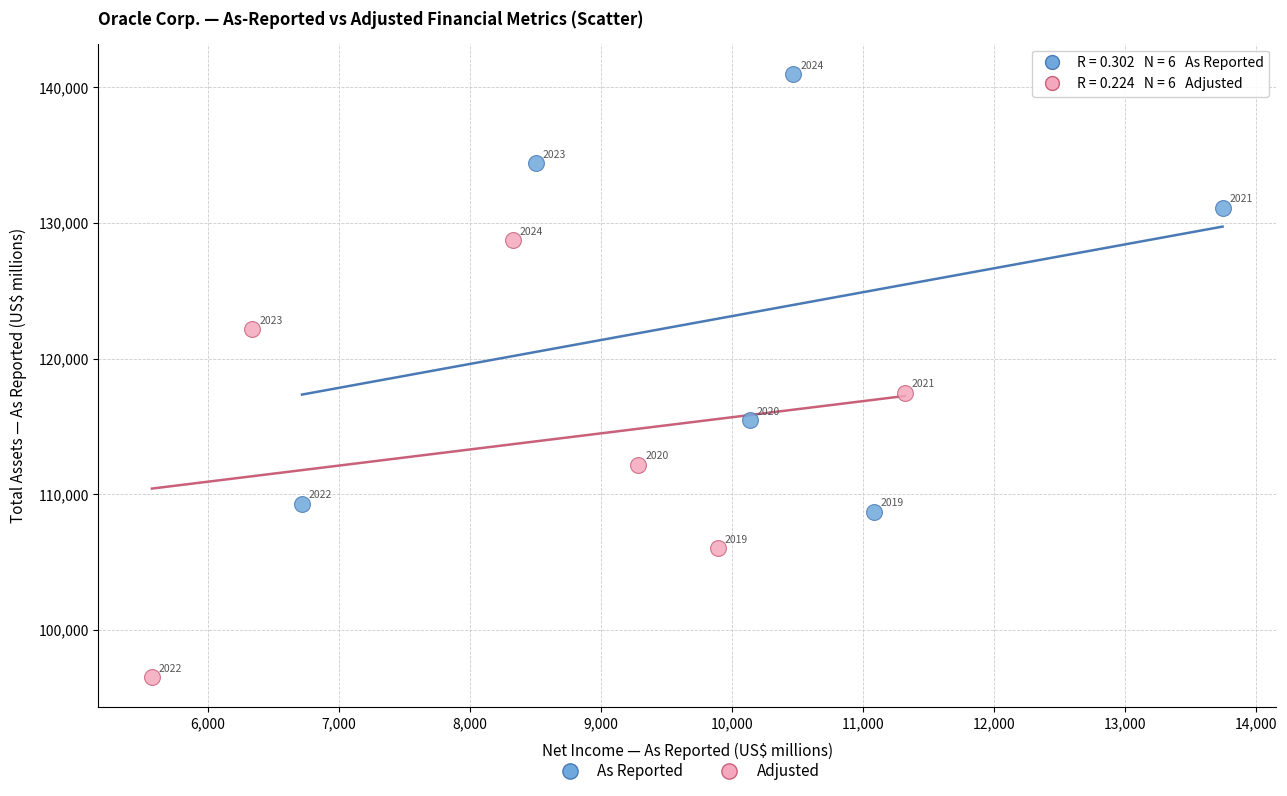

Which series has the widest spread of Y values?

As Reported